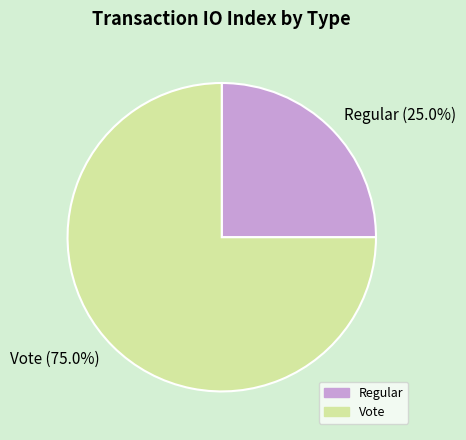

To the nearest percent, what is the difference between the largest and smallest slice percentages?

50%